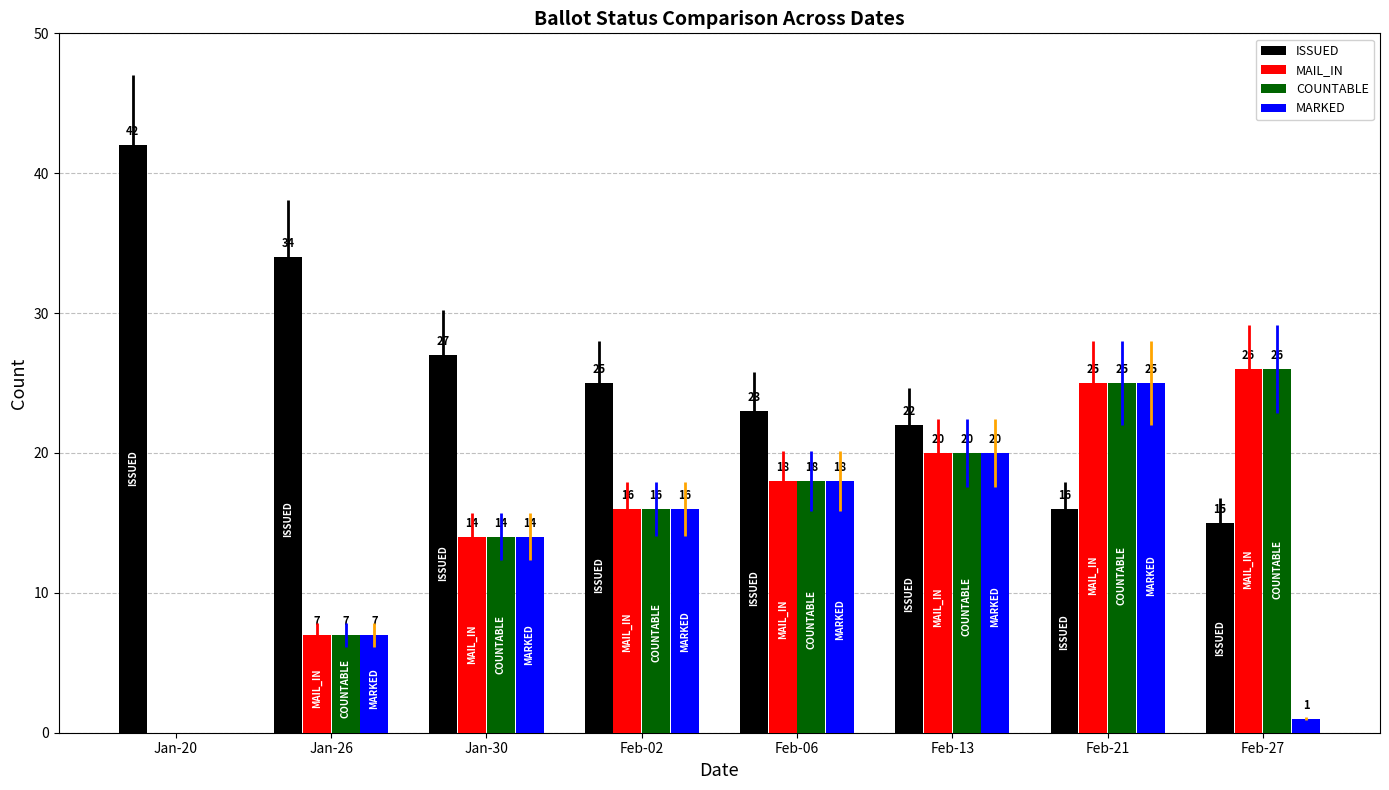

Which series has the largest total across all categories?

ISSUED